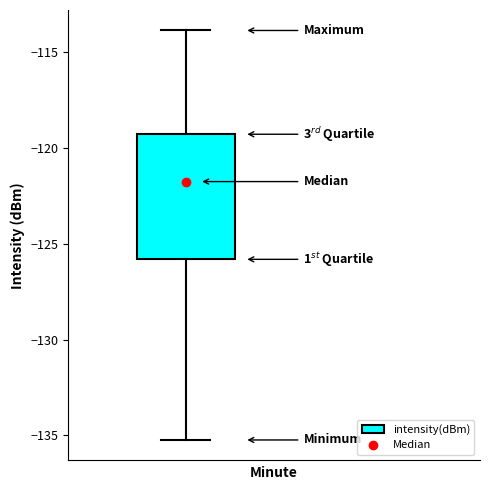

Read this box plot against the y-axis: the position of the median line, the range covered by the box, and the ends of both whiskers. The values are not printed on the chart, so give them approximately, as read against the axis.

median -121.5, box -126.0 to -119.5, whiskers -135.0 to -114.0